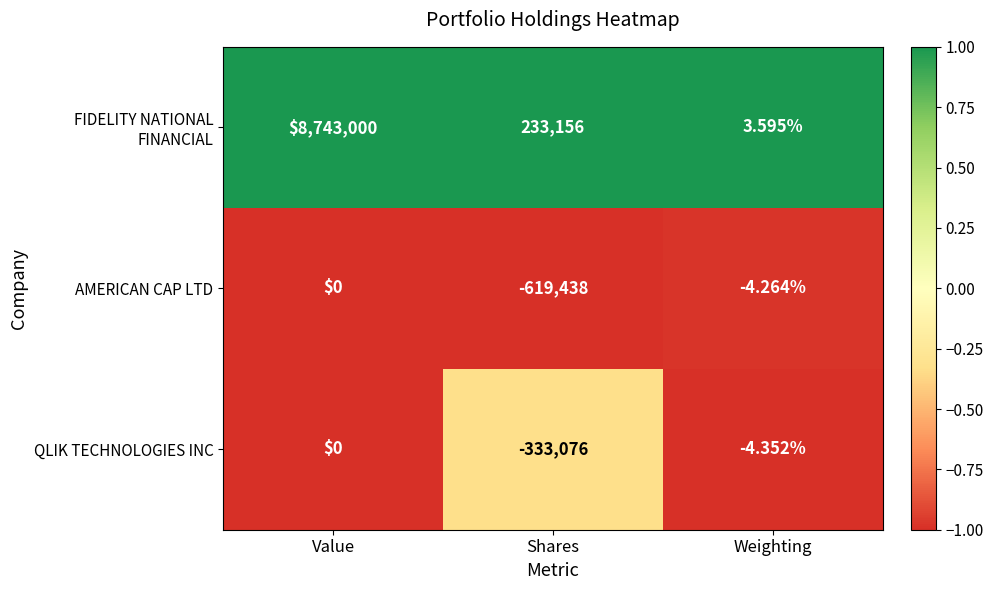

At which category does the chart reach its peak across all series?

Value